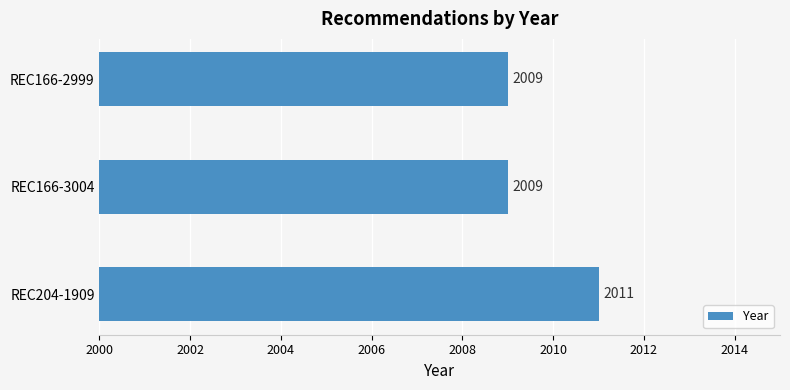

Which has a higher value, REC204-1909 or REC166-2999?

REC204-1909